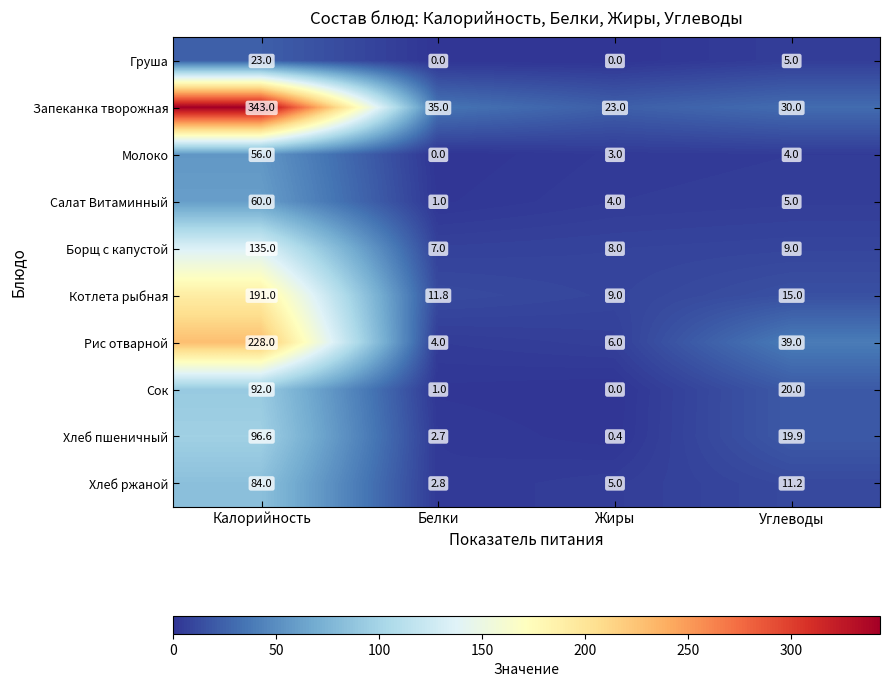

The Рис отварной series shows 9.8 at Жиры. True or false?

False